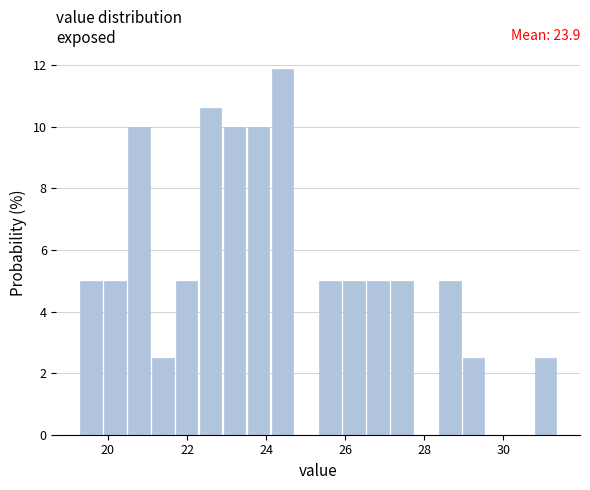

Read against the x-axis, roughly where is the centre of the tallest bar?

24.4